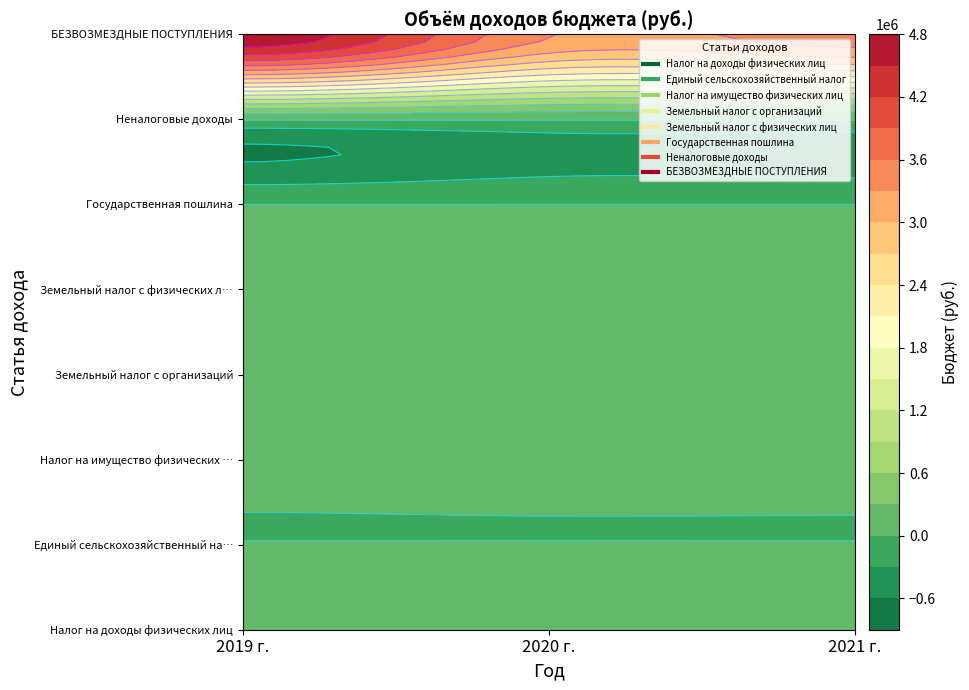

How many categories are shown in the chart?

3